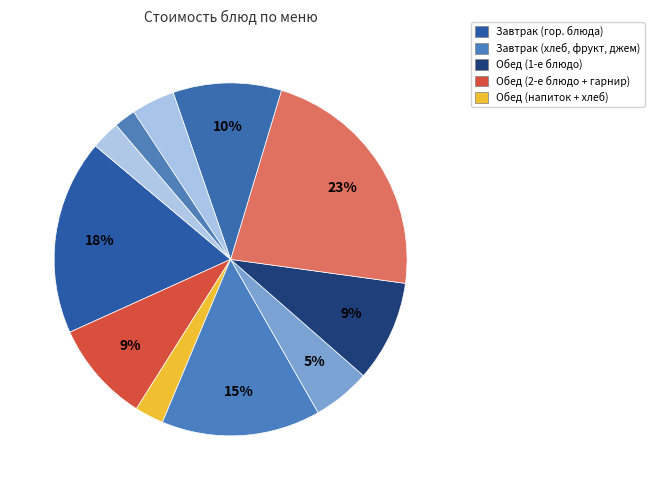

How many slices are in this pie chart?

11